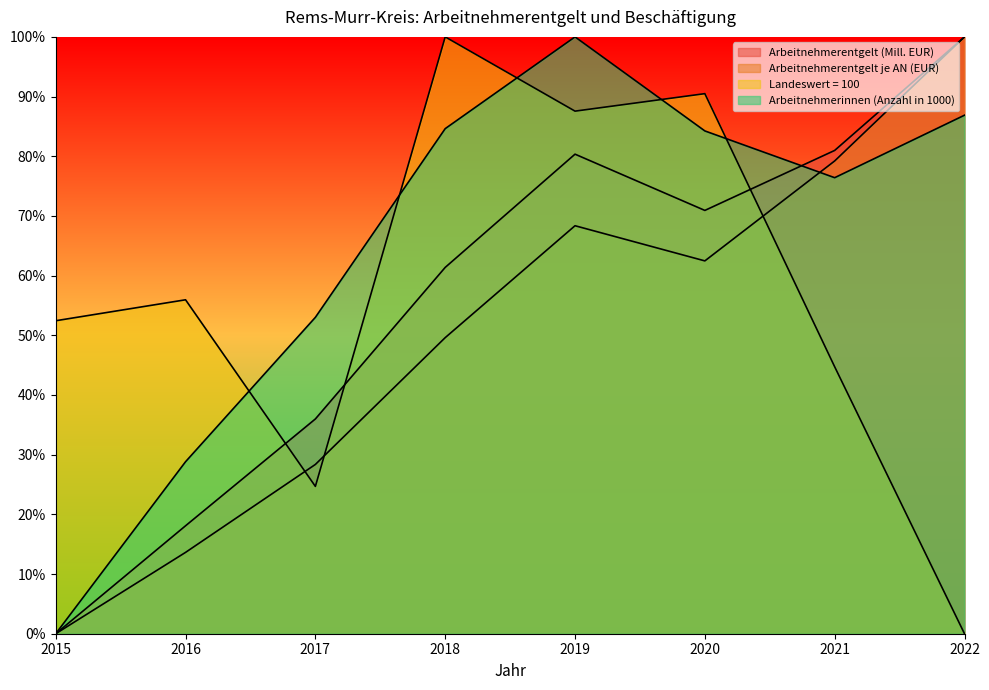

Reading right to left, what are all the values shown in this chart?

Arbeitnehmerentgelt (Mill. EUR): 100.0	81.0	70.9	80.3	61.4	36.0	18.1	0.0
Arbeitnehmerentgelt je AN (EUR): 100.0	79.2	62.5	68.4	49.6	28.4	13.6	0.0
Landeswert = 100: 0.0	44.7	90.5	87.6	100.0	24.7	56.0	52.4
Arbeitnehmerinnen (Anzahl in 1000): 86.9	76.4	84.2	100.0	84.6	53.0	28.8	0.0